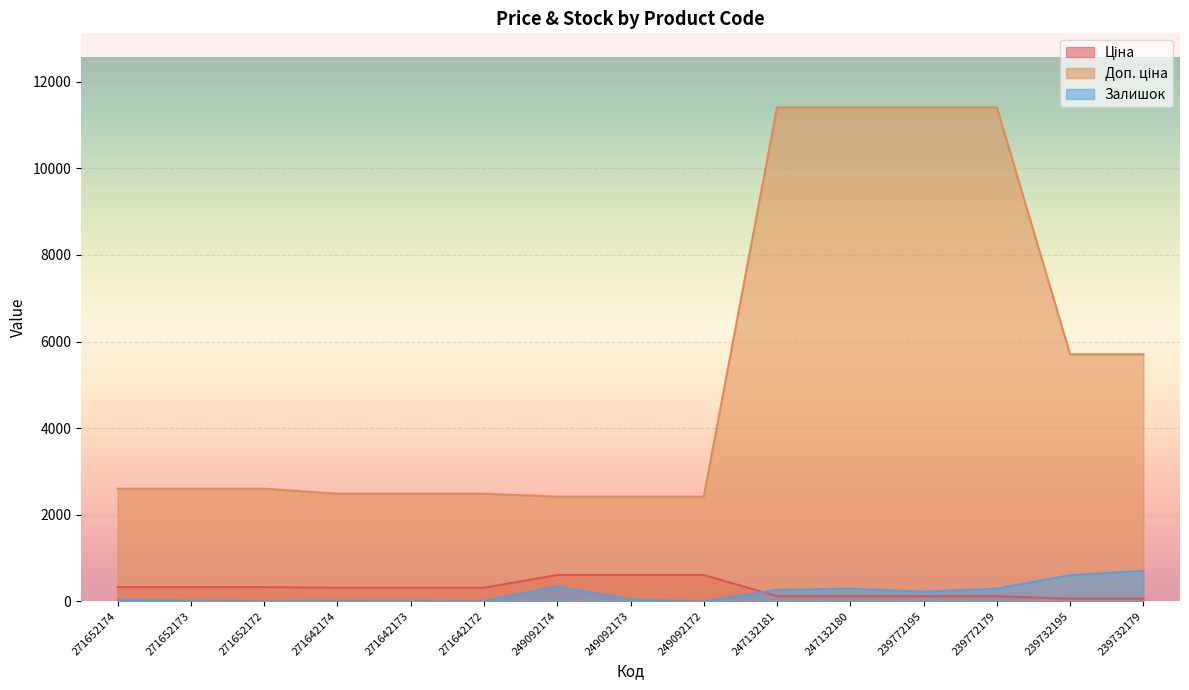

How many series are shown in this chart?

3